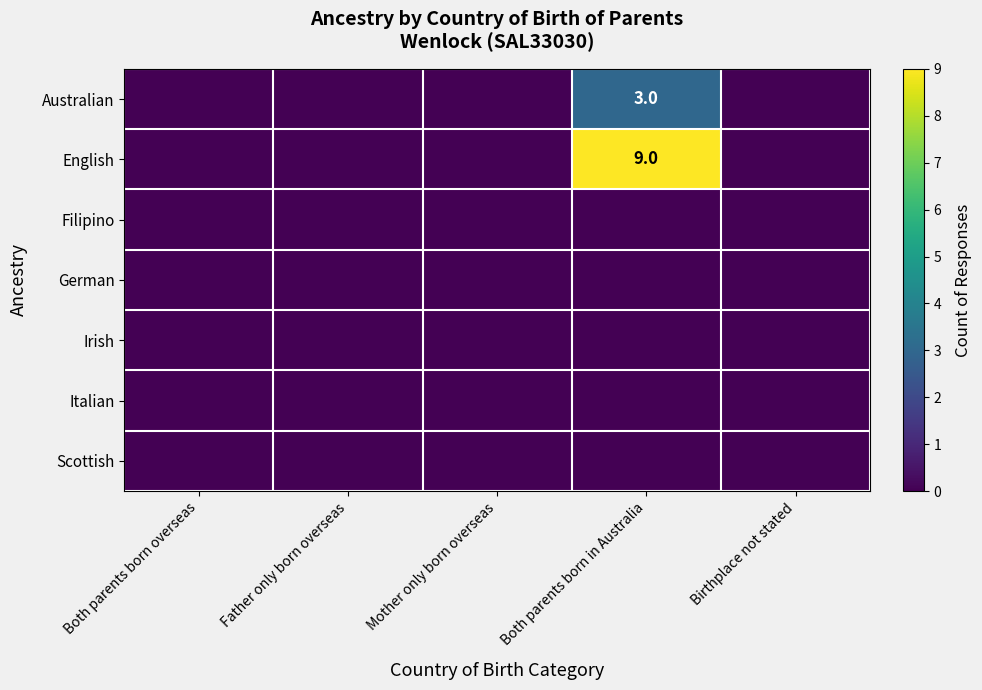

Which series changed the most between Both parents born overseas and Mother only born overseas?

Australian